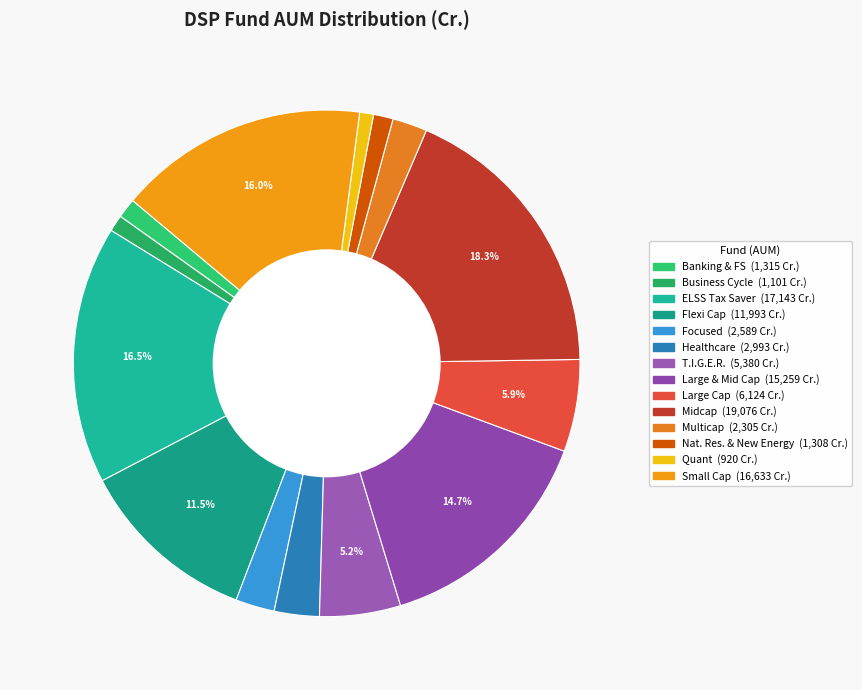

Is there any slice that represents more than half of the pie?

No